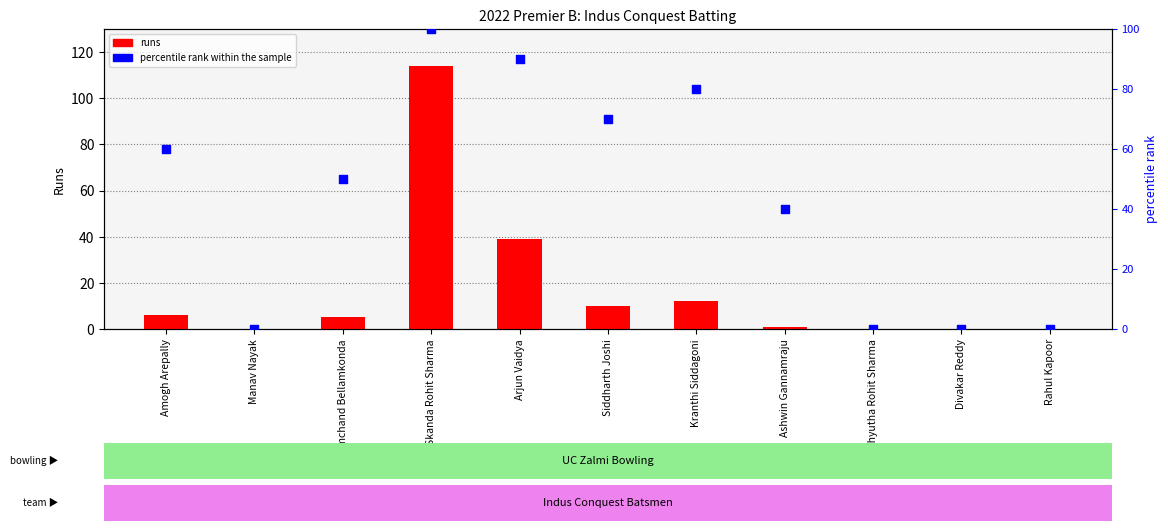

Which series reaches the minimum Y coordinate?

runs